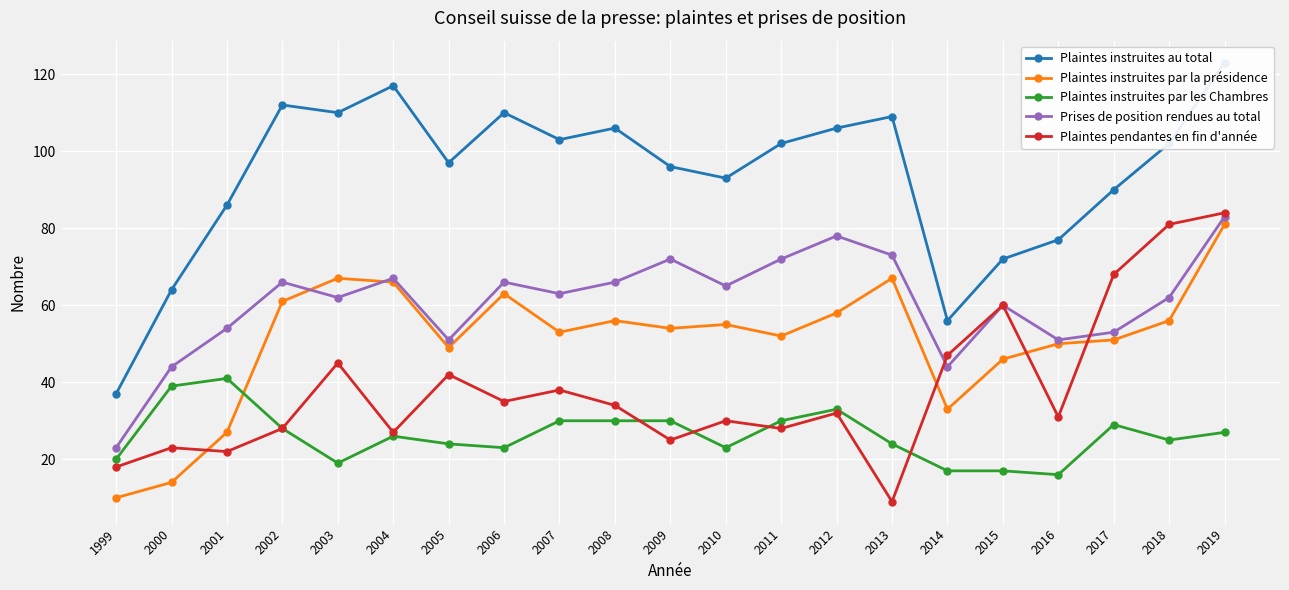

Where is the first local minimum for Plaintes instruites par la présidence?

2005